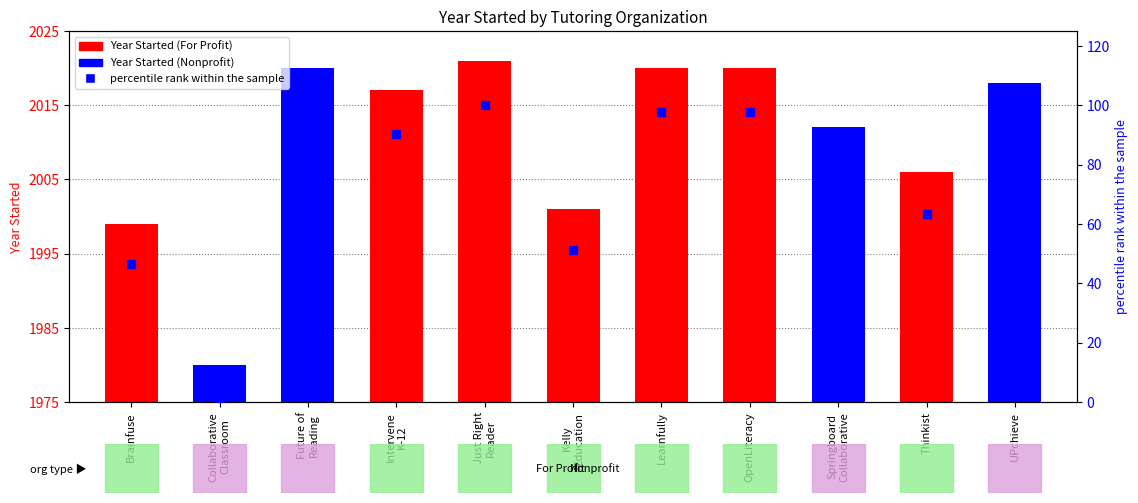

Which has a higher value, Brainfuse or Just Right
Reader?

Just Right
Reader